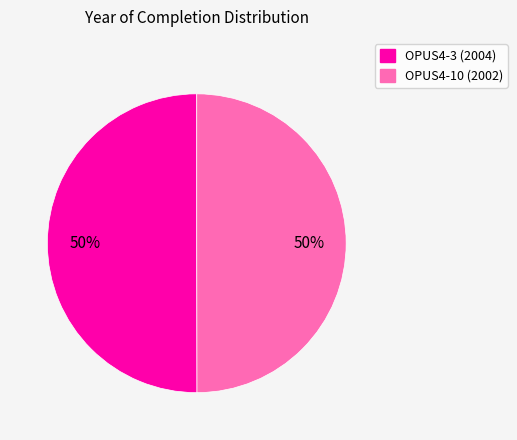

True or false: OPUS4-3 accounts for 38% of the total.

False